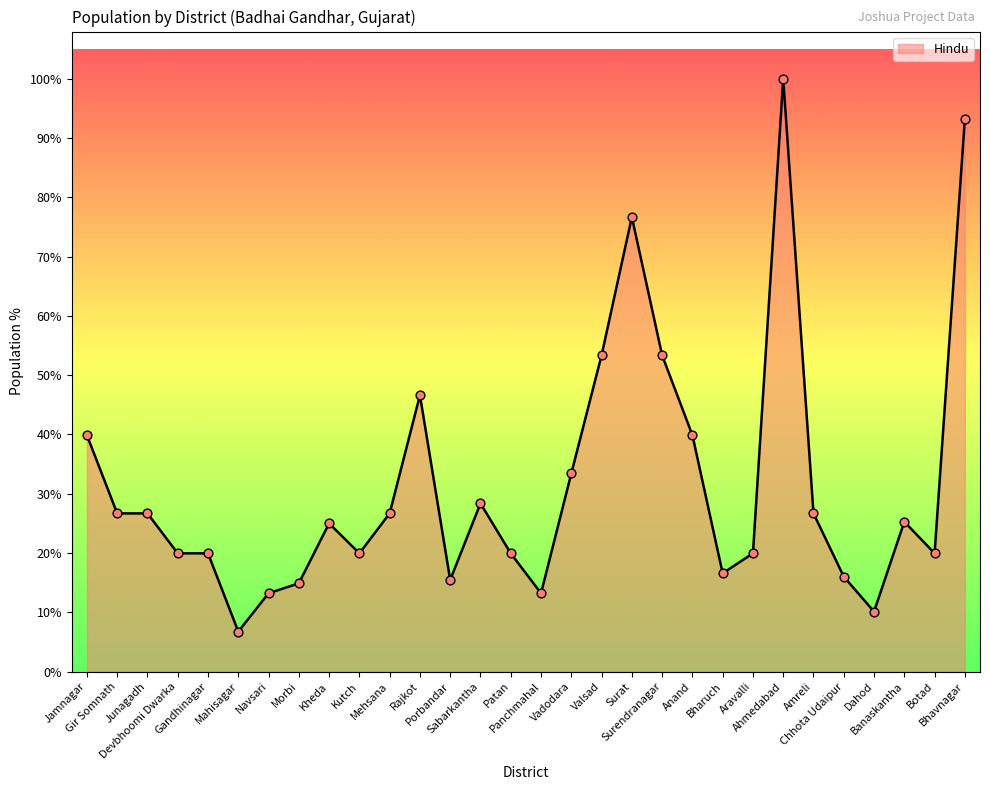

Between Surendranagar and Morbi, which is larger?

Surendranagar